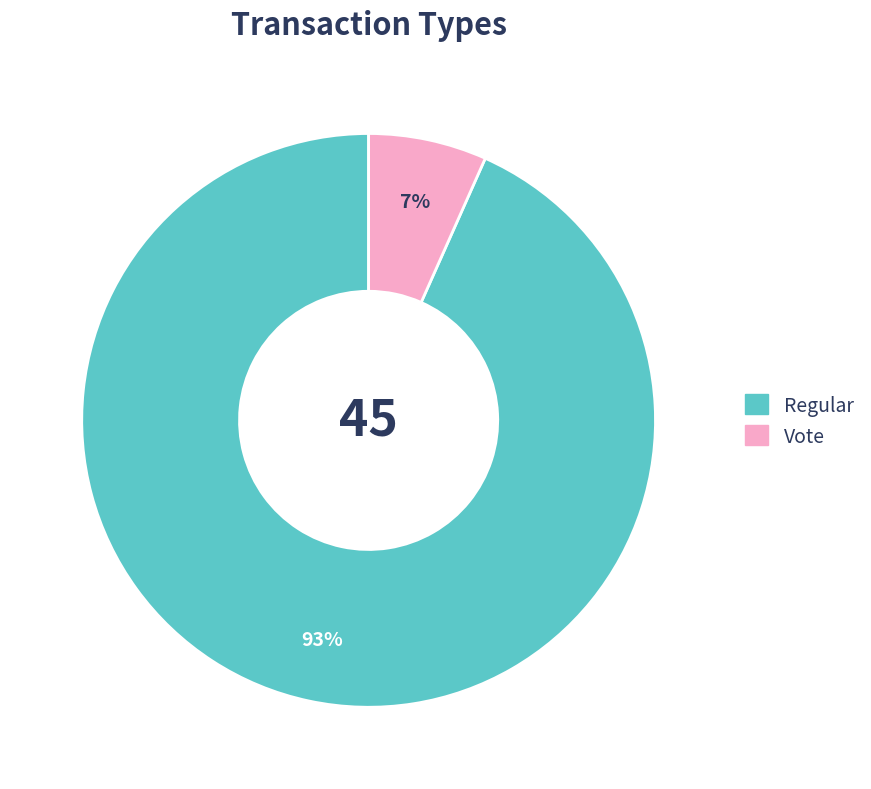

Is the sum of Vote and Regular greater than half?

Yes